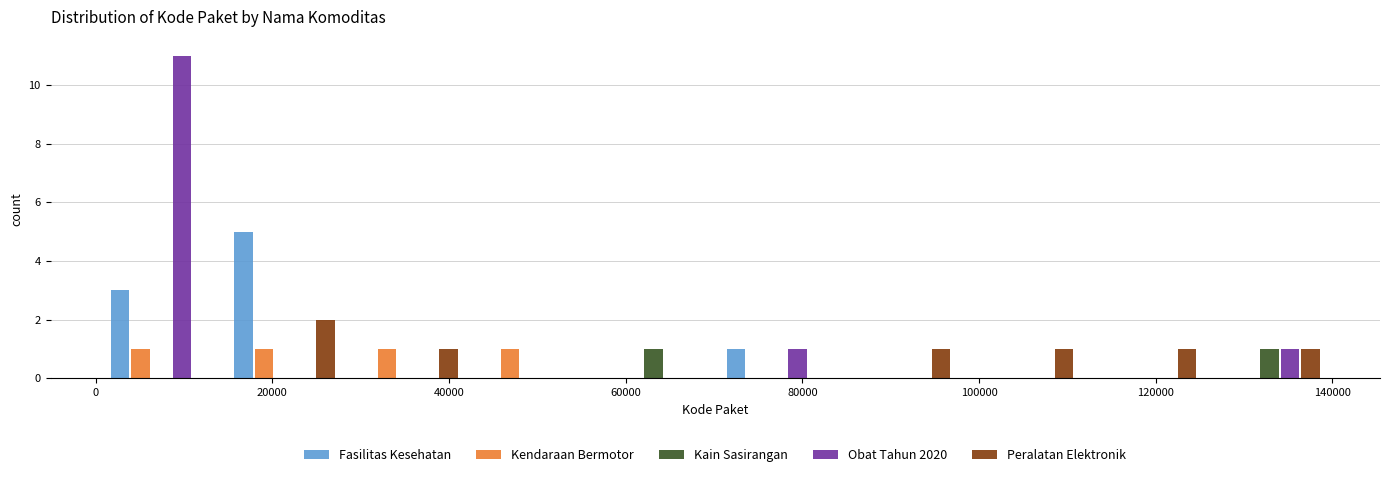

What is the height of the Kain Sasirangan bar covering 126000 to 140000 on the x-axis? Neither the bar edges nor the heights are printed on the chart, so give them approximately, as read against the axes.

1